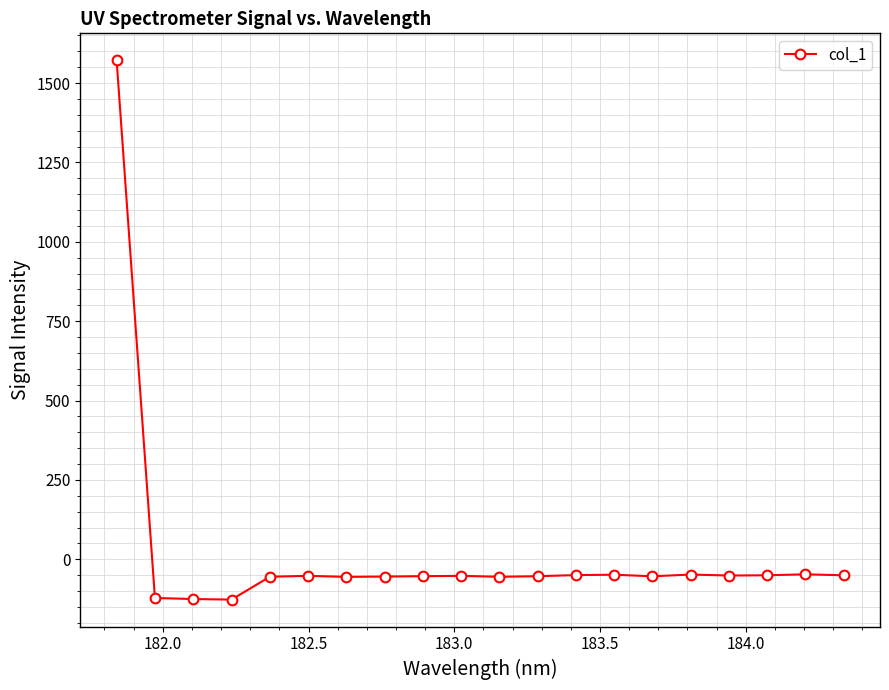

What is the maximum value shown in the chart?

1571.8